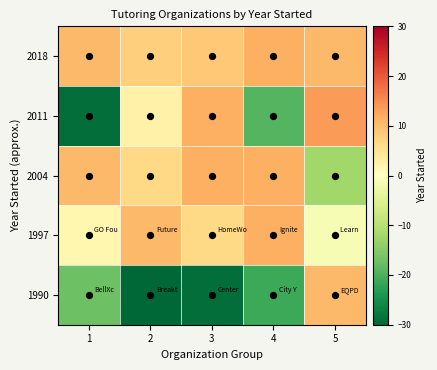

Reading left to right, extract all data points from this chart.

1990: 1=-17.2	2=-31.2	3=-29.2	4=-21.2	5=10.8
1997: 1=1.8	2=10.8	3=6.8	4=11.8	5=-1.2
2004: 1=10.8	2=6.8	3=11.8	4=11.8	5=-12.2
2011: 1=-29.2	2=2.8	3=11.8	4=-19.2	5=13.8
2018: 1=10.8	2=7.8	3=8.8	4=11.8	5=10.8